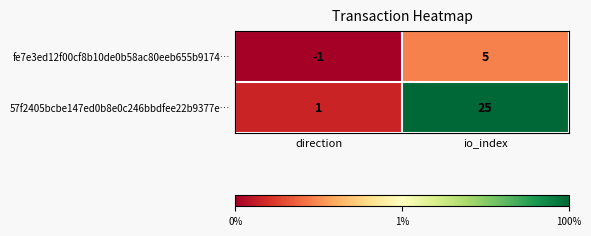

Where is 57f2405bcbe147ed0b8e0c246bbdfee22b9377e… nearest to the value 13?

direction